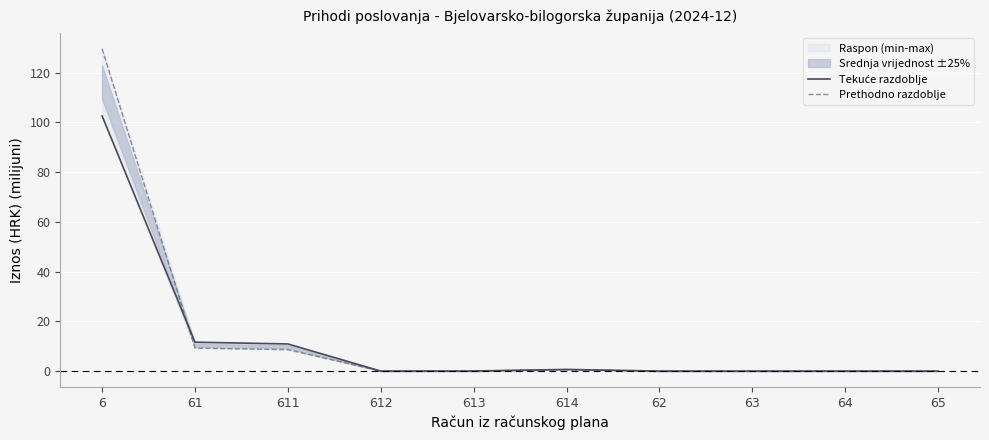

At which category does Tekuće razdoblje reach its first local peak?

614